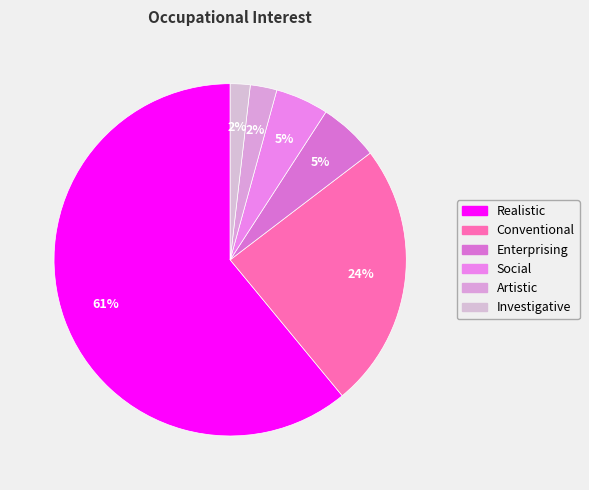

What is the smallest slice in the pie chart?

Investigative